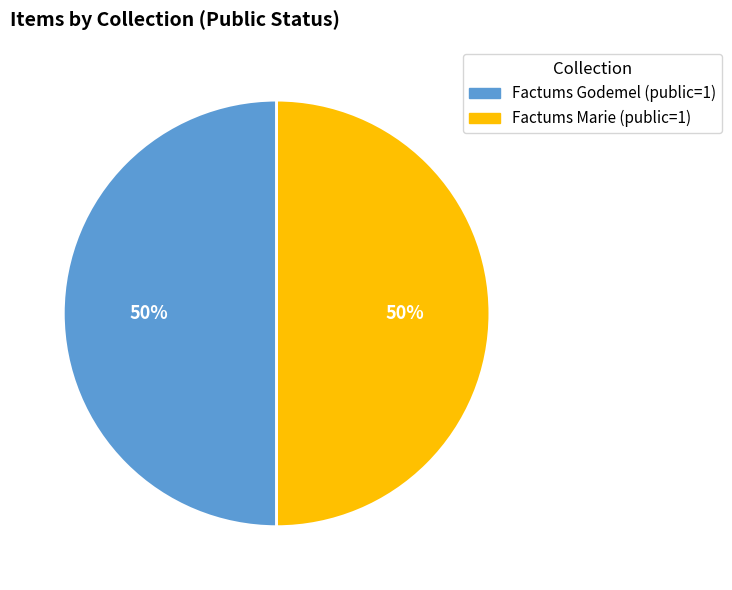

To the nearest percent, what is the average slice percentage?

50%